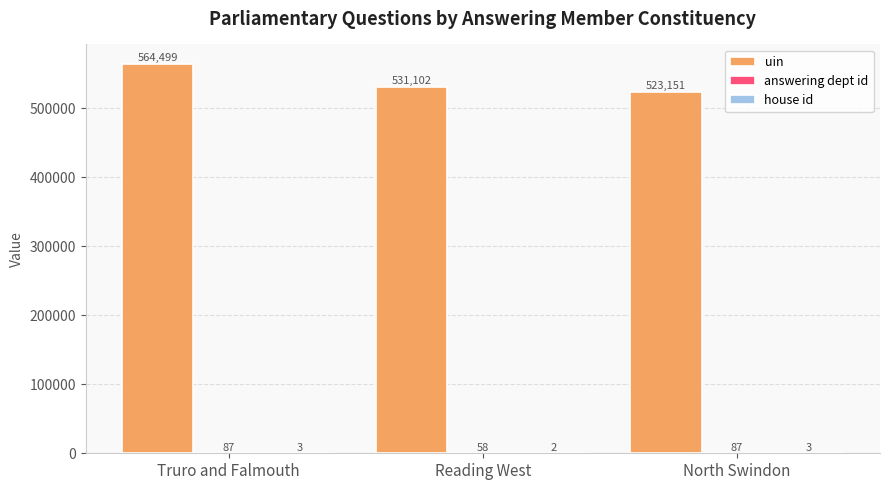

At which label is uin closest to 543825?

Reading West